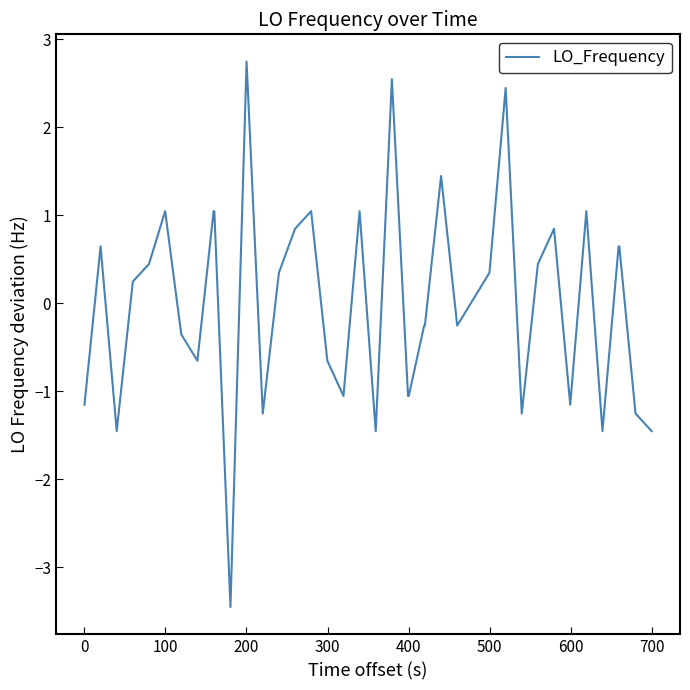

What is the difference between the second highest and minimum values?

6.0